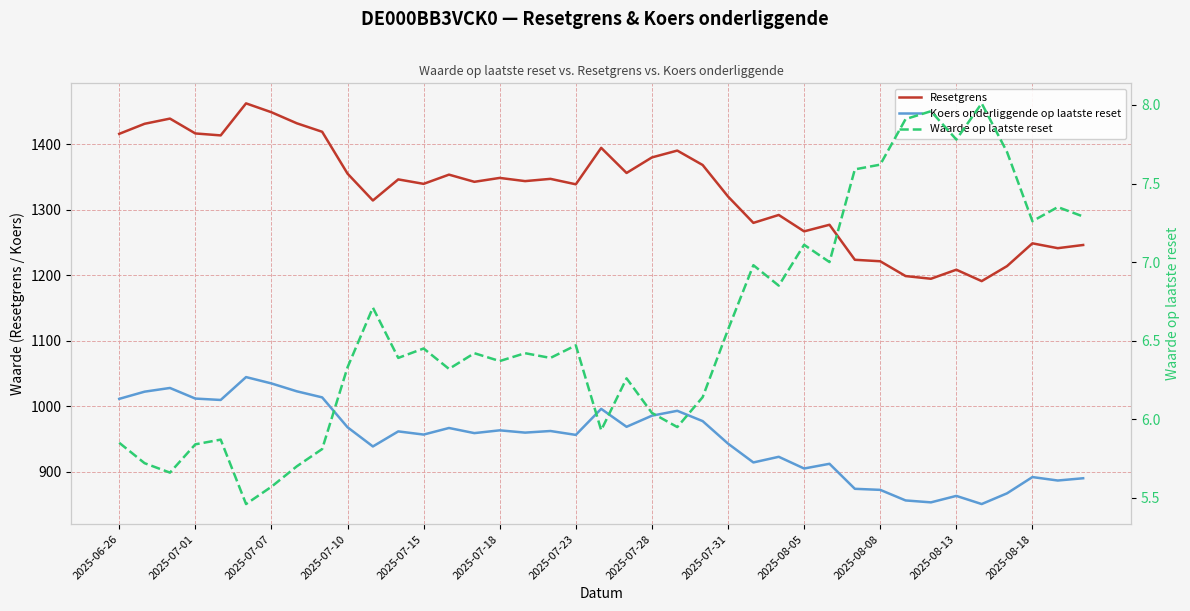

Is the value of Waarde op laatste reset at 14 greater than the value of Resetgrens at 16?

No